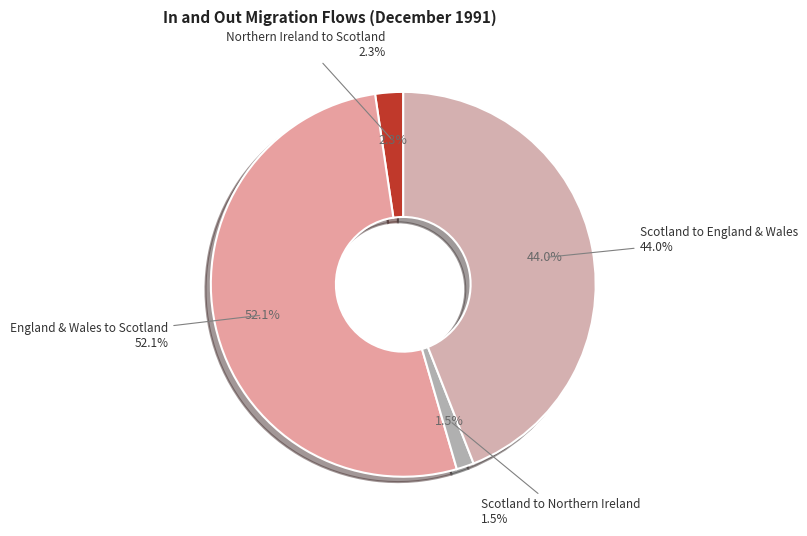

To the nearest percent, what is the difference between the largest and smallest slice percentages?

51%